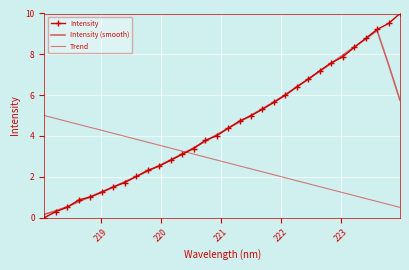

After their last crossing, which series has the higher values: Intensity (smooth) or Intensity?

Intensity